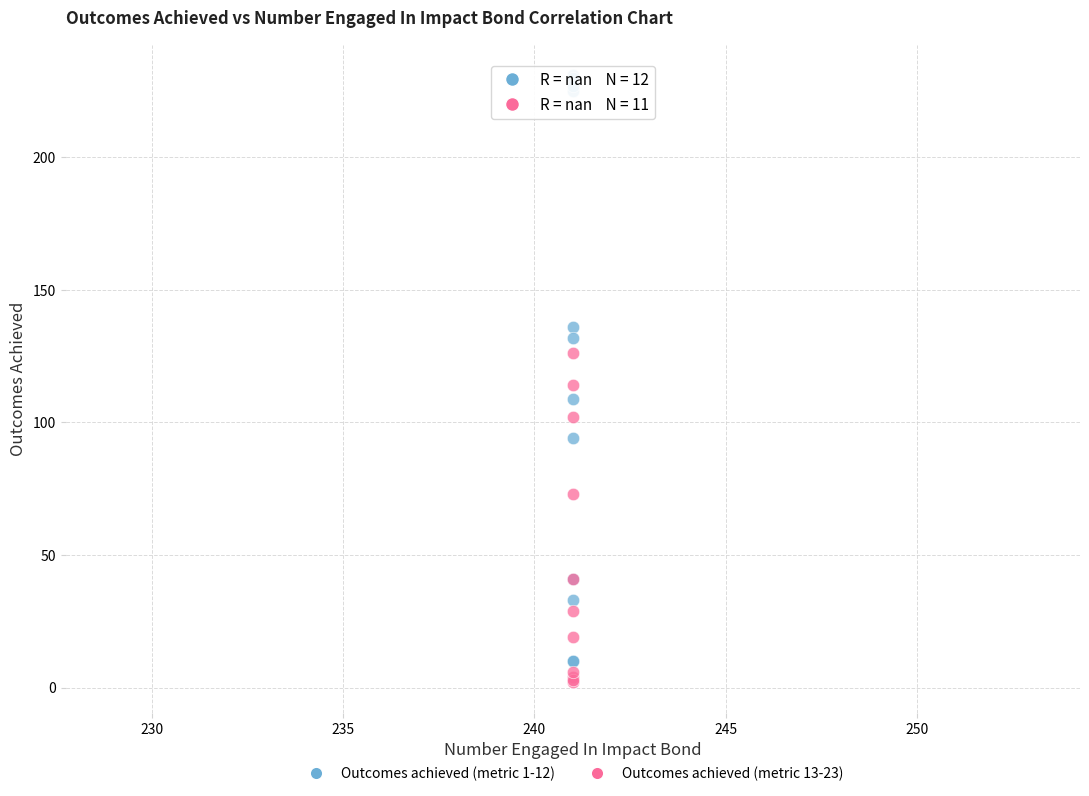

Which series contains the highest Y value?

Outcomes achieved (metric 1-12)